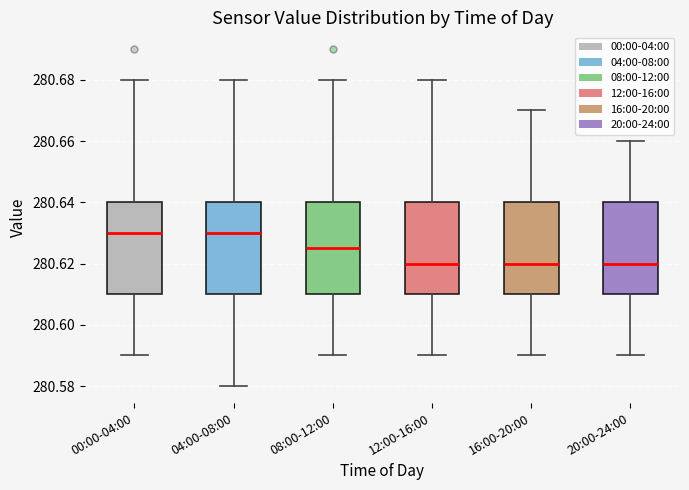

Where is the lower edge of the box for 16:00-20:00 on the y-axis? The values are not printed on the chart, so give them approximately, as read against the axis.

280.610